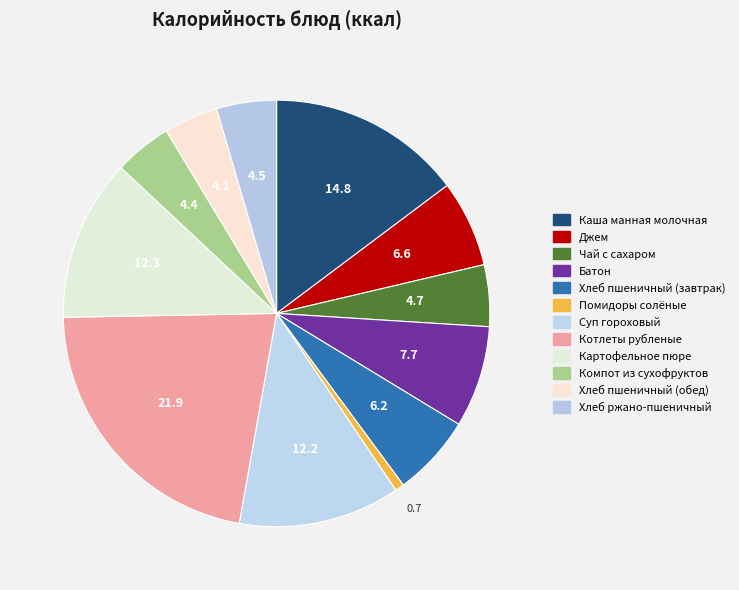

Approximately how many times larger is the value at Хлеб пшеничный (обед) compared to Хлеб пшеничный (завтрак)?

0.7